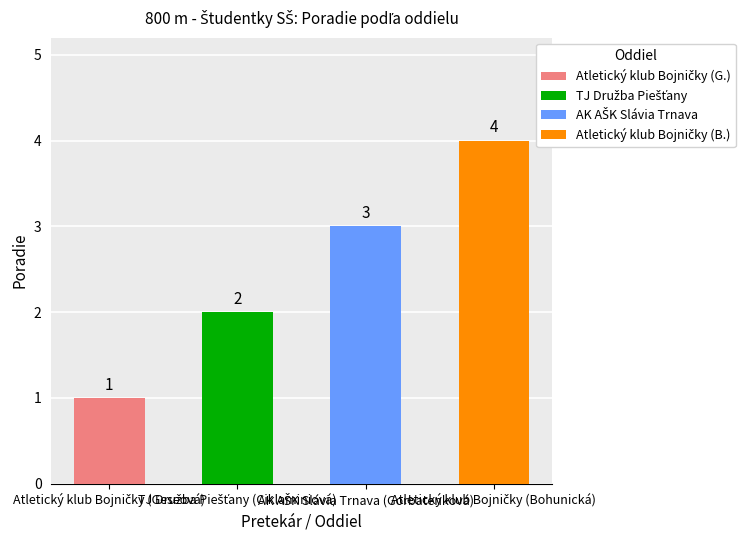

Which has a higher value, TJ Družba Piešťany (Ciklaminiová) or Atletický klub Bojničky (Bohunická)?

Atletický klub Bojničky (Bohunická)